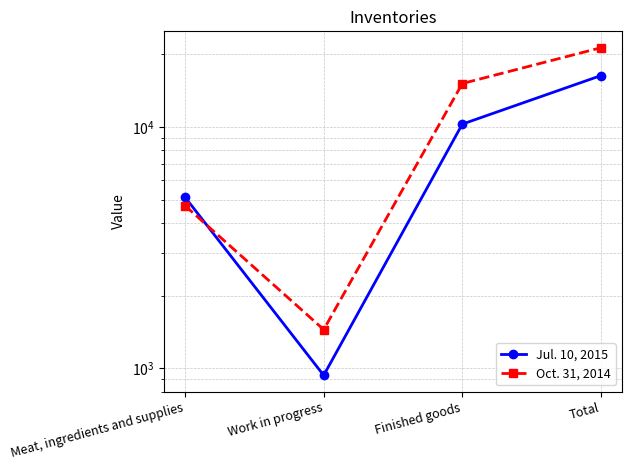

Read the Oct. 31, 2014 value at Total, to the nearest 50.

21300